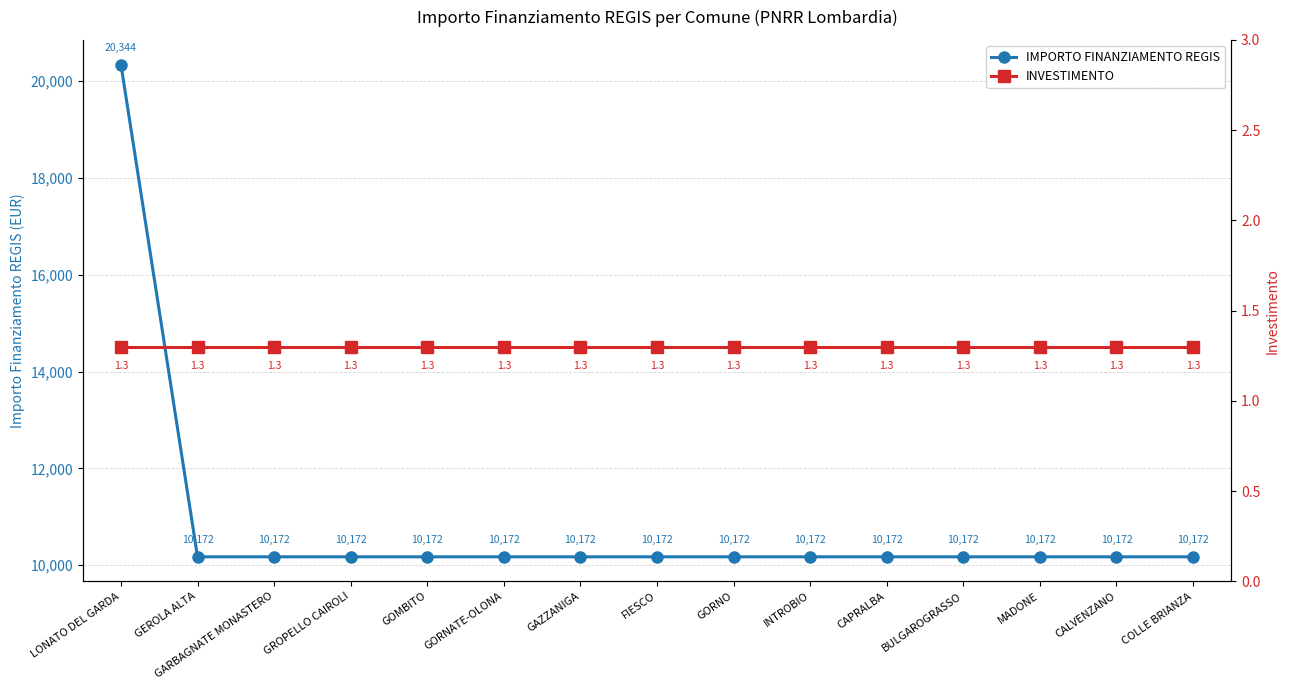

True or false: IMPORTO FINANZIAMENTO REGIS and INVESTIMENTO cross at least once.

False